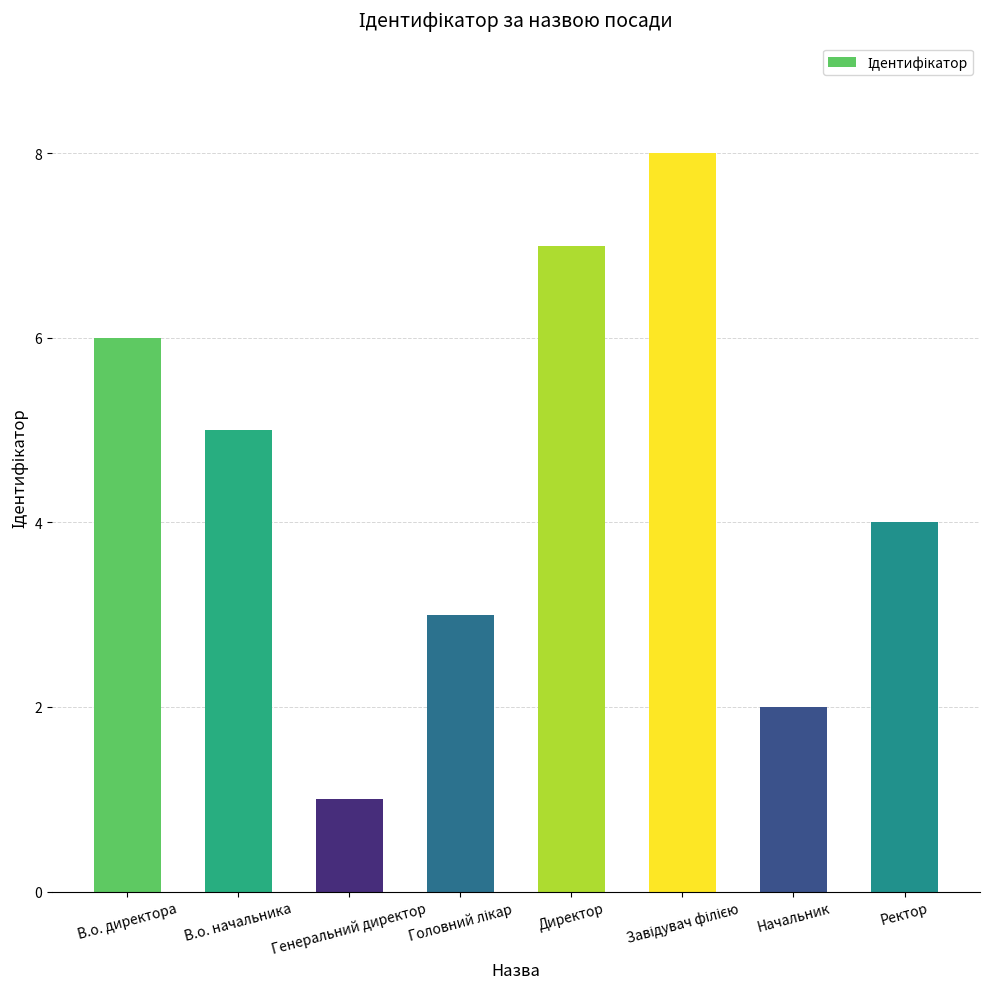

Read the value at В.о. директора.

6